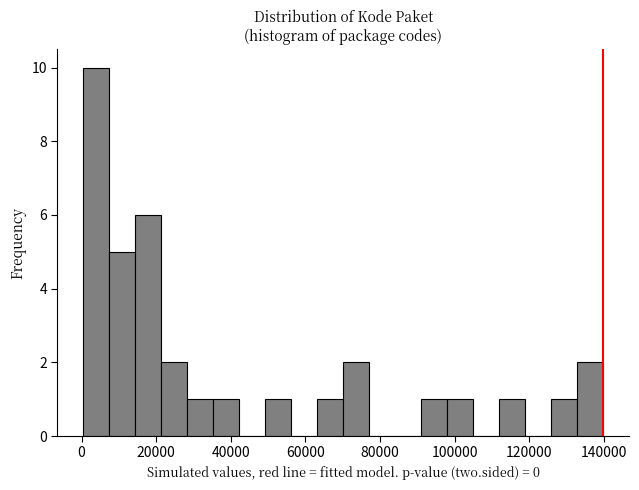

Read against the x-axis, roughly where is the centre of the tallest bar?

4000